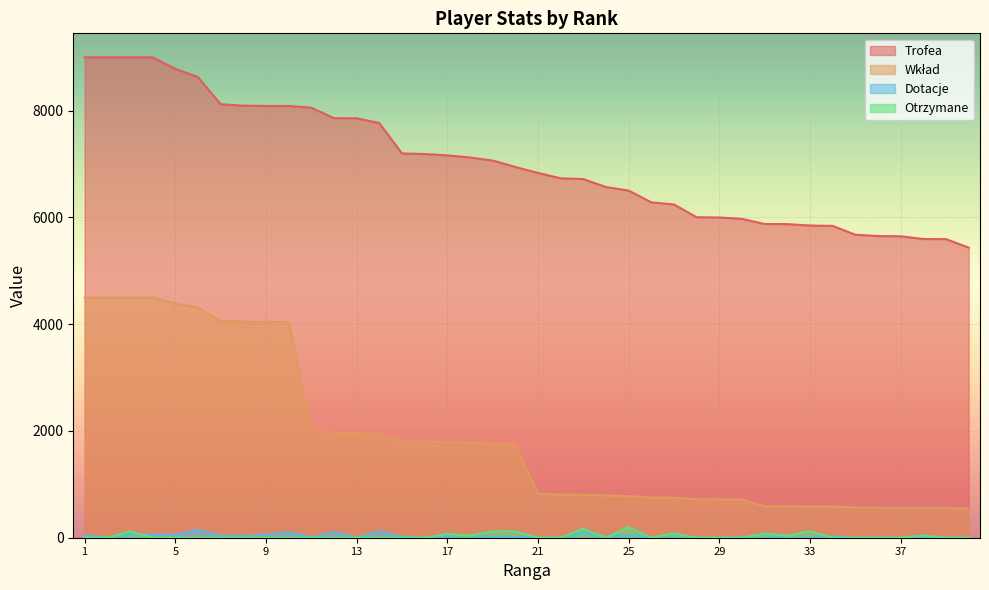

True or false: Wkład has more than 0 interior local peaks.

False